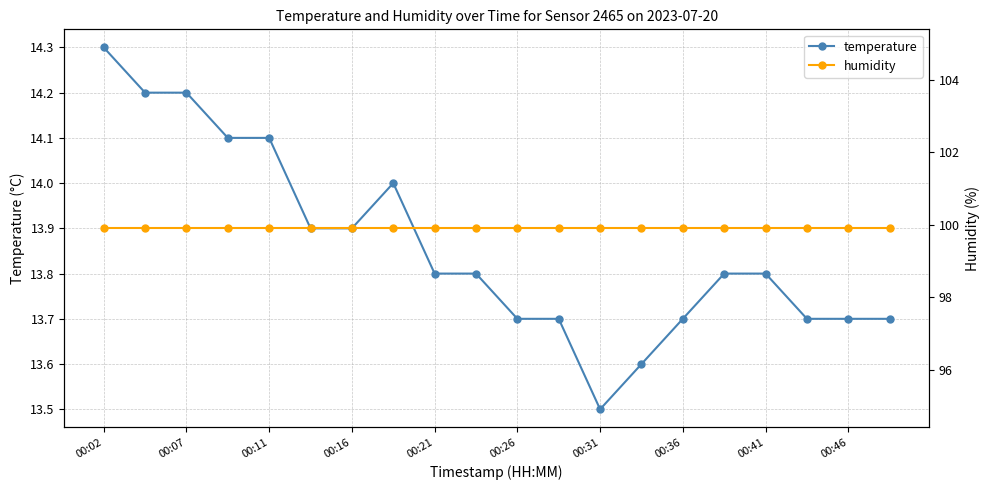

How many lines are shown in the chart?

2